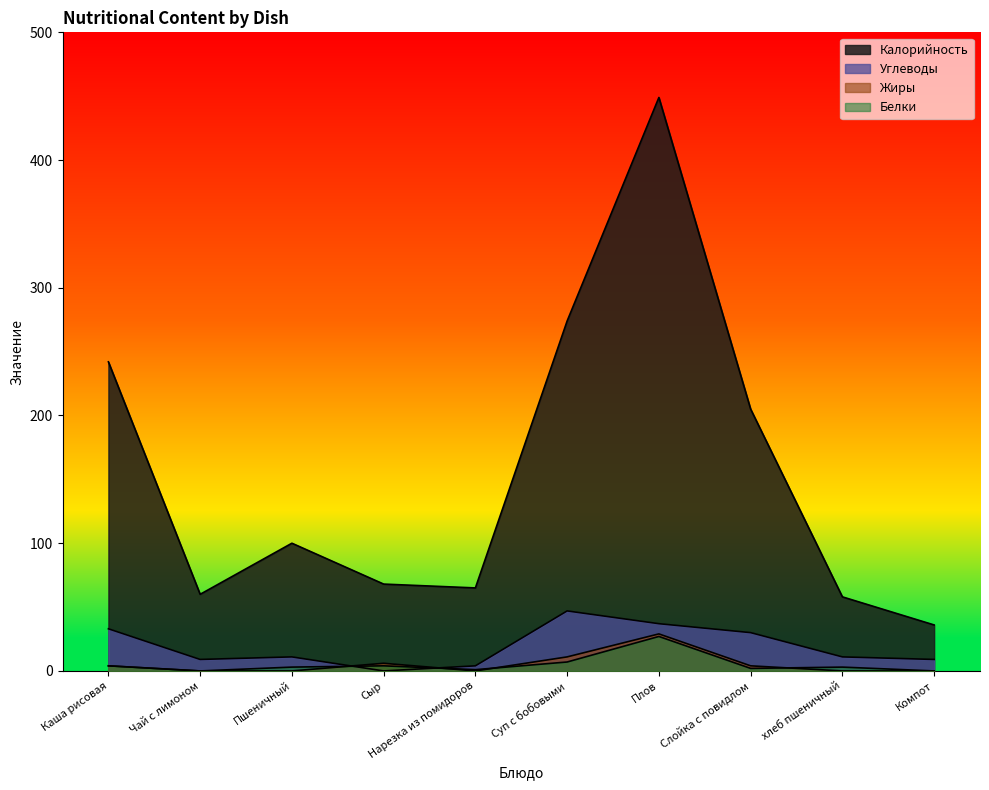

List the labels in order of Калорийность value, largest first.

Плов, Суп с бобовыми, Каша рисовая, Слойка с повидлом, Пшеничный, Сыр, Нарезка из помидоров, Чай с лимоном, хлеб пшеничный, Компот